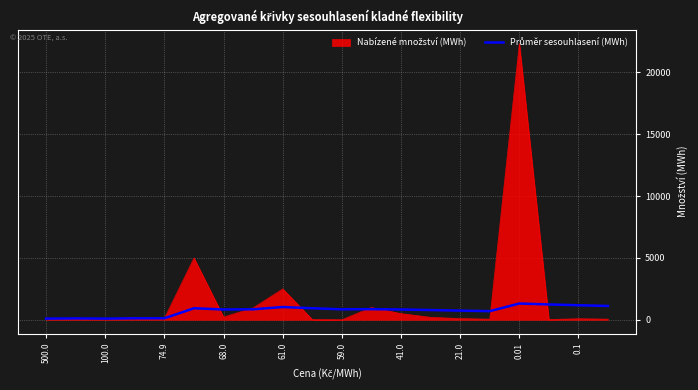

What is the minimum value shown in the chart?

2.7